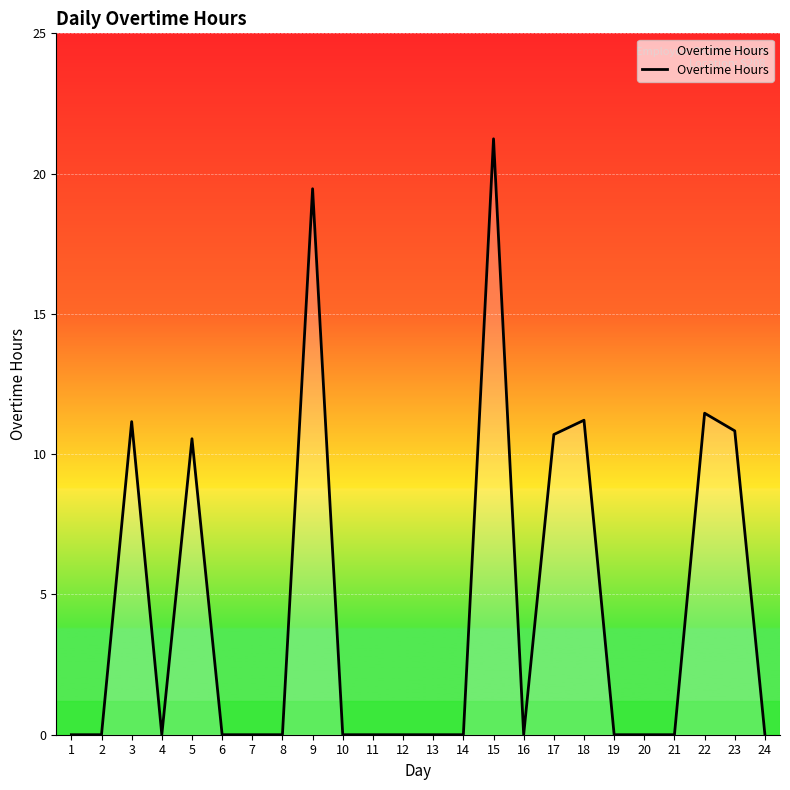

The chart shows a value of 21.2 at 15. True or false?

True